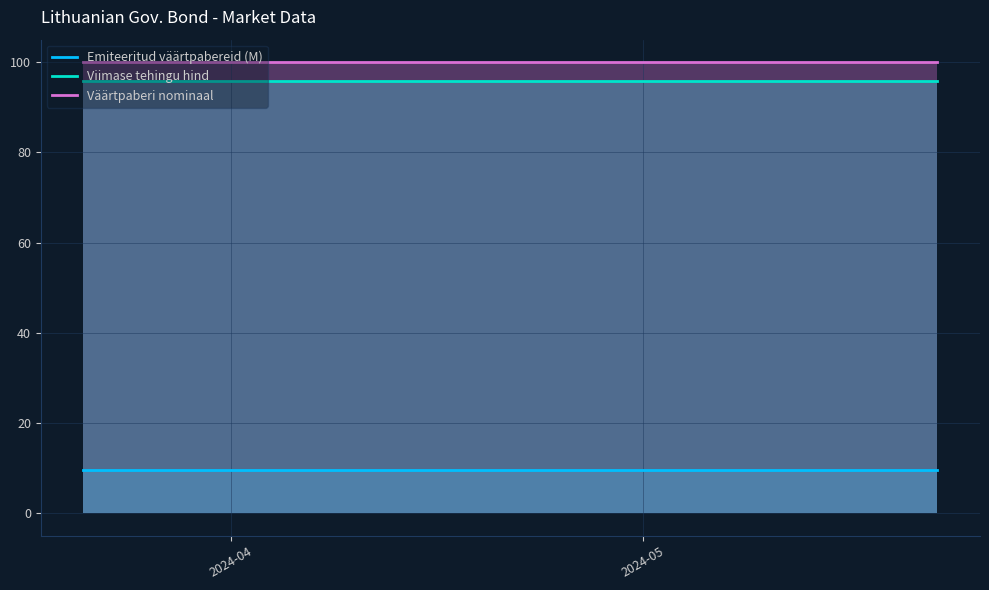

True or false: Väärtpaberi nominaal and Viimase tehingu hind cross at least once.

False